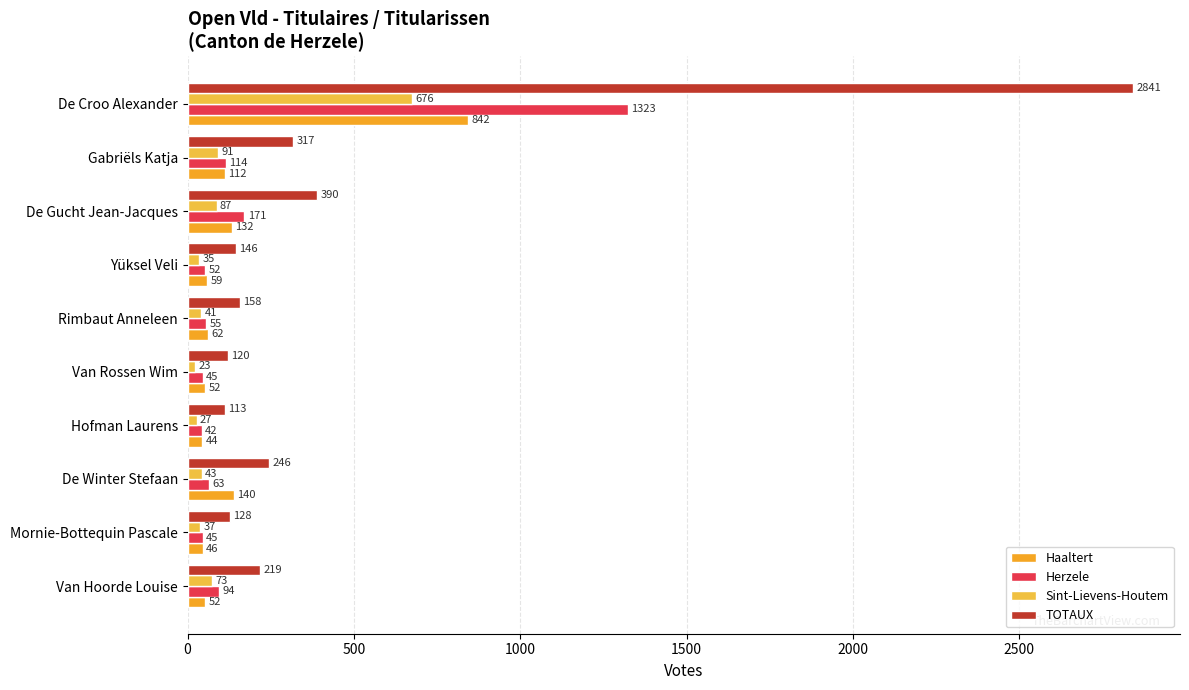

List the series in order of their peak value, lowest first.

Sint-Lievens-Houtem, Haaltert, Herzele, TOTAUX